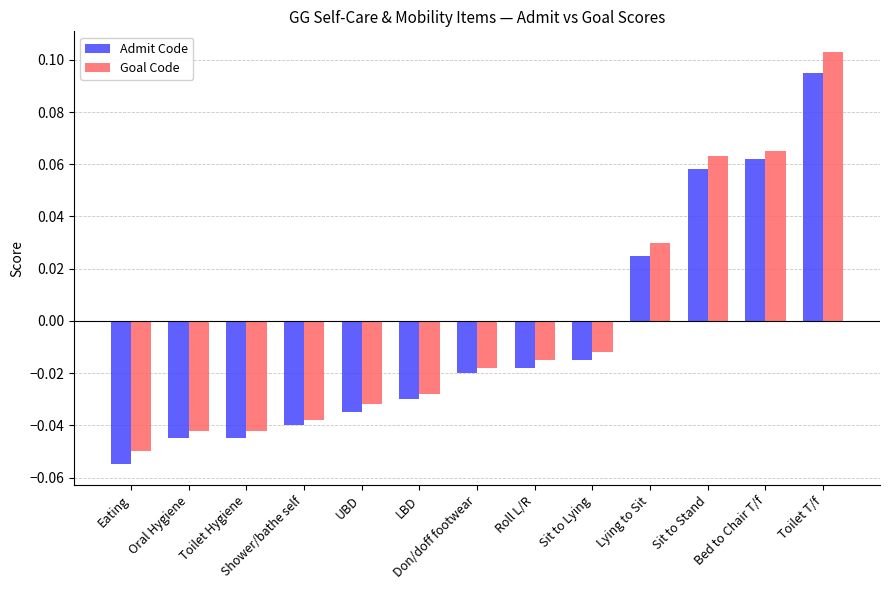

Which series has the widest spread of values?

Goal Code